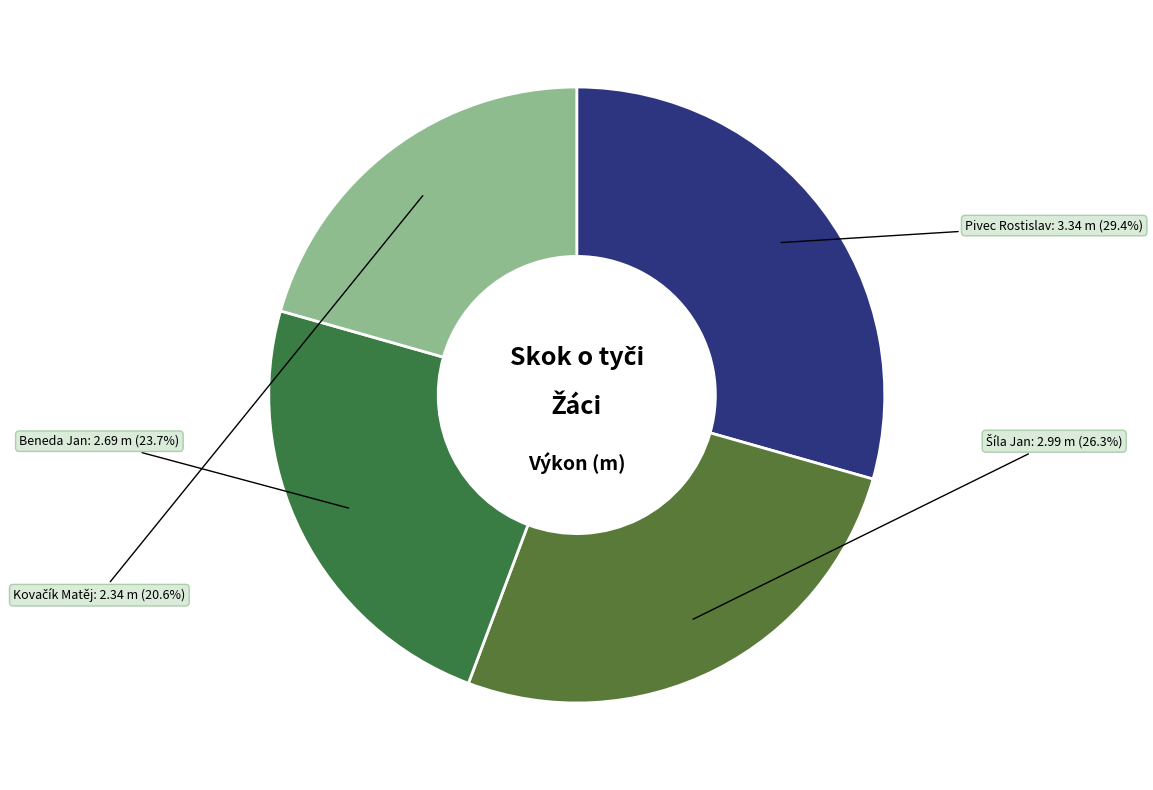

How many segments does this pie chart have?

4